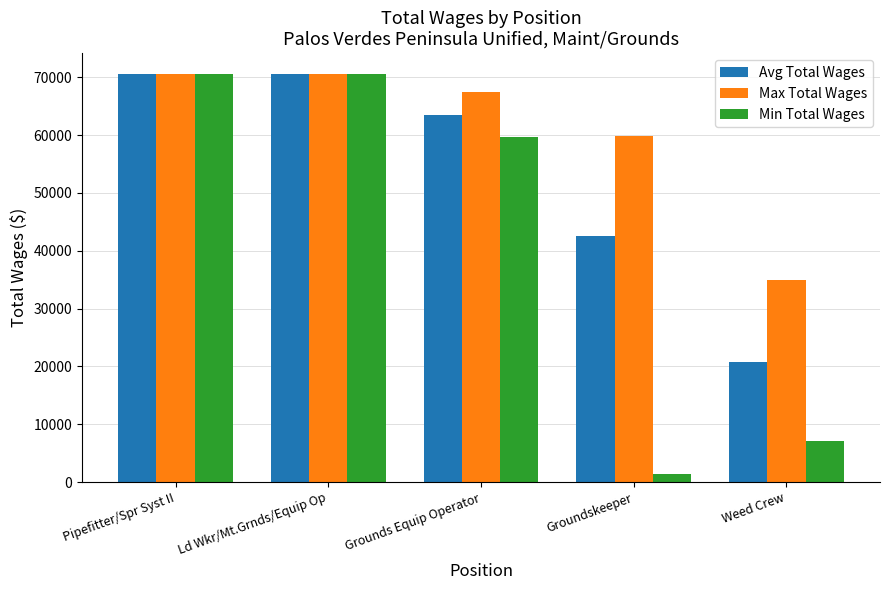

What is the difference between the maximum and second lowest values in the Max Total Wages series?

10791.0